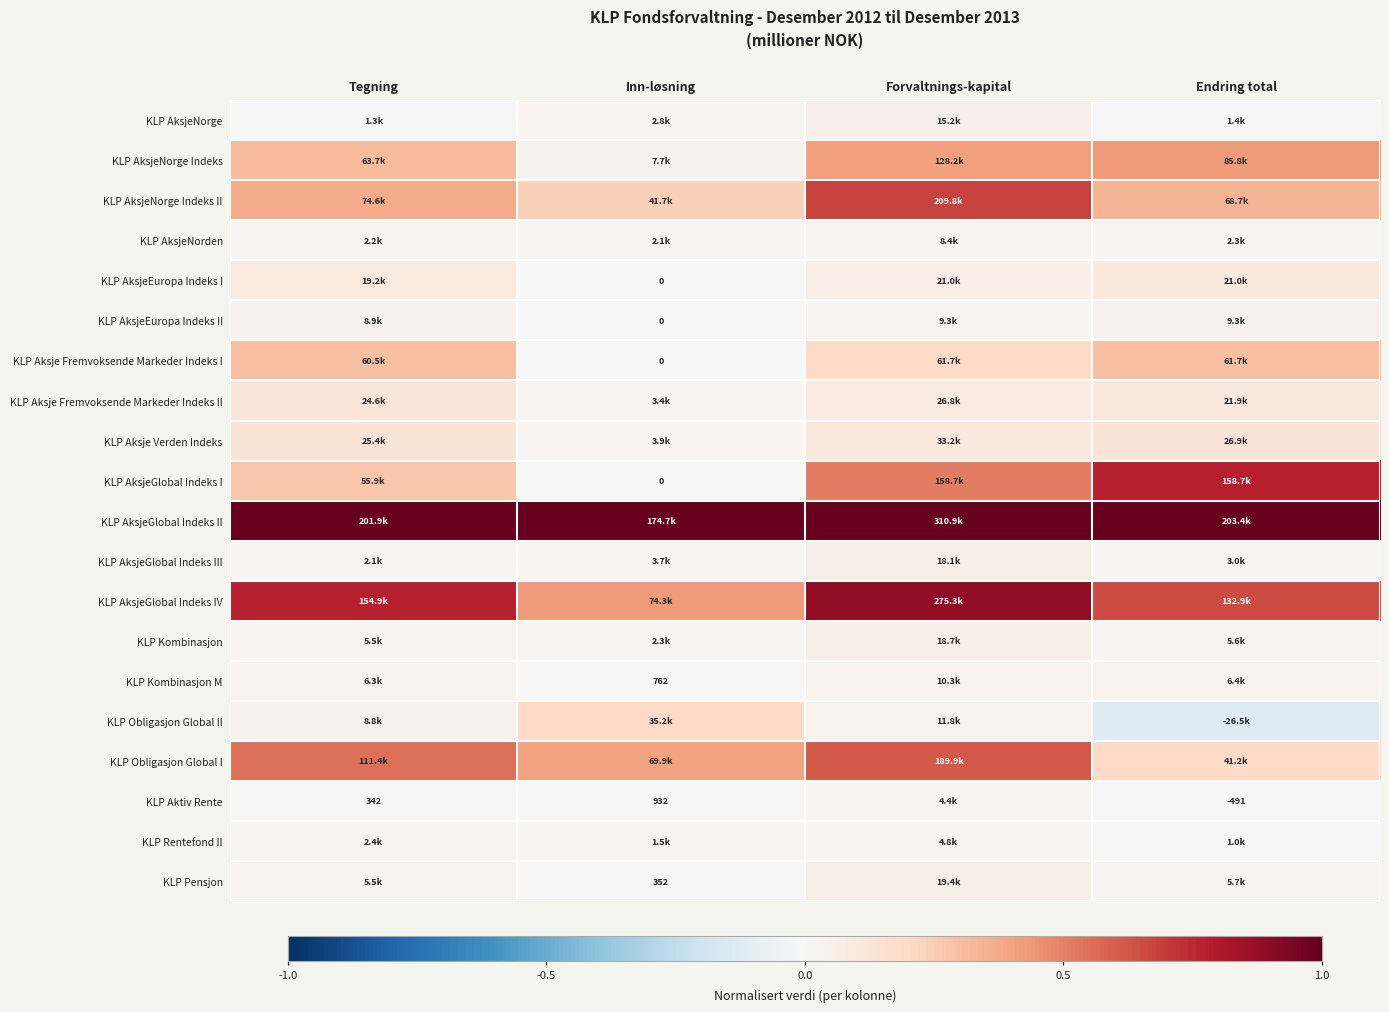

Rank the series at Forvaltnings-kapital from lowest to highest value.

KLP Aktiv Rente, KLP Rentefond II, KLP AksjeNorden, KLP AksjeEuropa Indeks II, KLP Kombinasjon M, KLP Obligasjon Global II, KLP AksjeNorge, KLP AksjeGlobal Indeks III, KLP Kombinasjon, KLP Pensjon, KLP AksjeEuropa Indeks I, KLP Aksje Fremvoksende Markeder Indeks II, KLP Aksje Verden Indeks, KLP Aksje Fremvoksende Markeder Indeks I, KLP AksjeNorge Indeks, KLP AksjeGlobal Indeks I, KLP Obligasjon Global I, KLP AksjeNorge Indeks II, KLP AksjeGlobal Indeks IV, KLP AksjeGlobal Indeks II